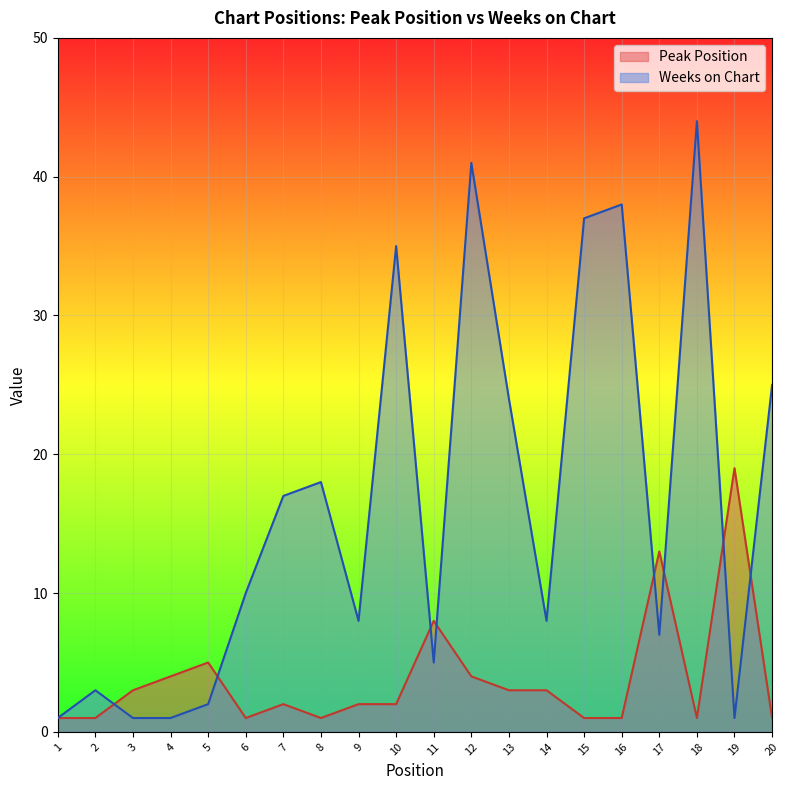

What value does the Peak Position series have at 13, to the nearest 5?

5